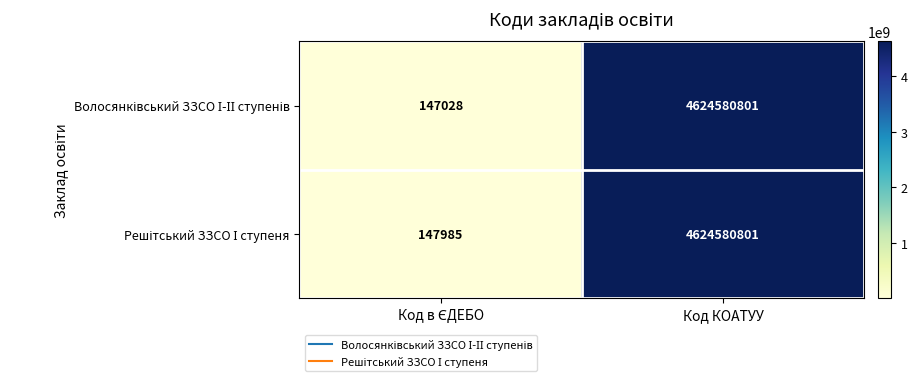

At which category is the sum across all series the highest?

Код КОАТУУ